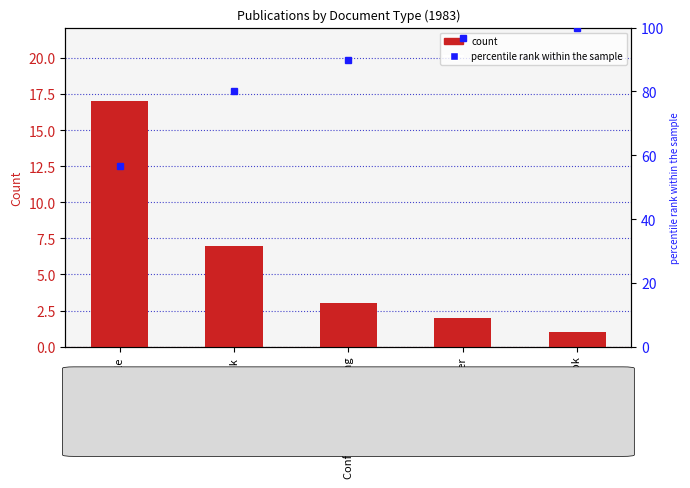

What is the sum of the percentile rank within the sample values at Conference Proceeding and Book?

170.0